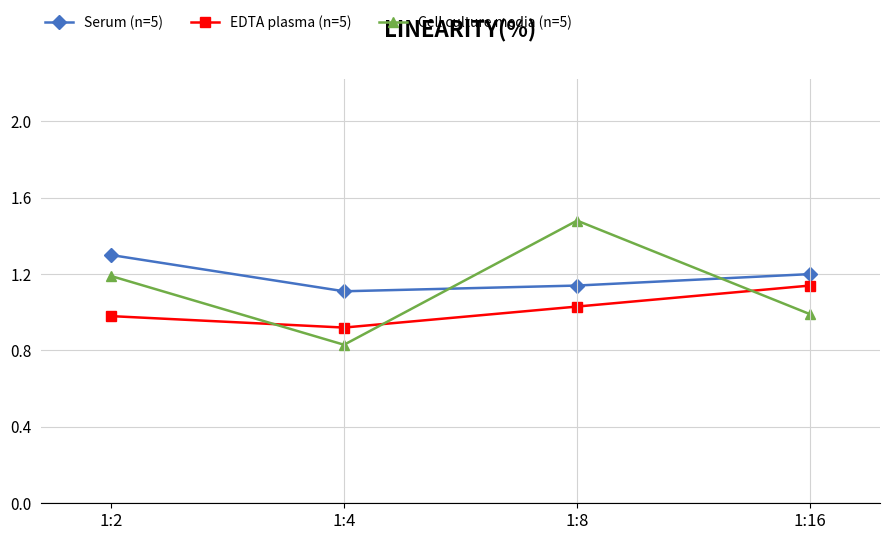

How many lines are shown in the chart?

3